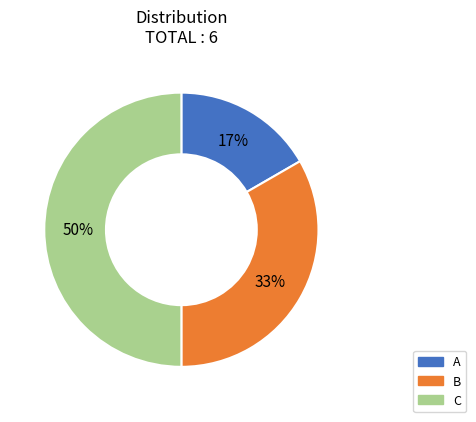

True or false: B accounts for 47% of the total.

False